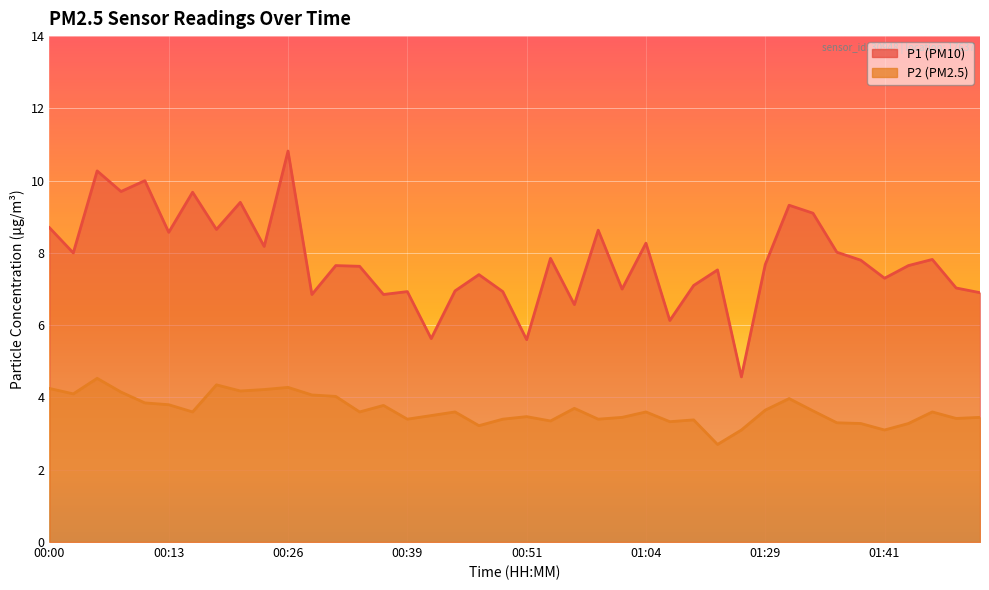

List the labels in order of P2 value, largest first.

00:05, 00:18, 00:26, 00:00, 00:23, 00:21, 00:08, 00:03, 00:29, 00:31, 01:31, 00:10, 00:13, 00:36, 00:56, 01:29, 01:34, 00:16, 00:34, 00:44, 01:04, 01:46, 00:41, 00:51, 01:01, 01:51, 01:49, 00:39, 00:49, 00:59, 01:09, 00:54, 01:07, 01:36, 01:39, 01:44, 00:46, 01:20, 01:41, 01:18